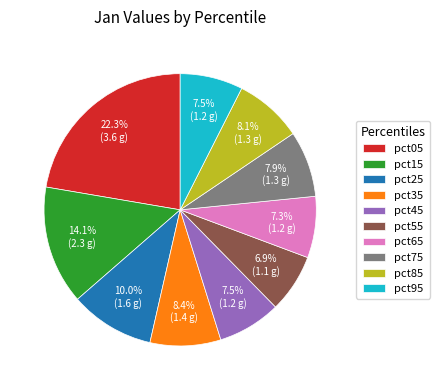

Between pct85 and pct95, which is larger?

pct85